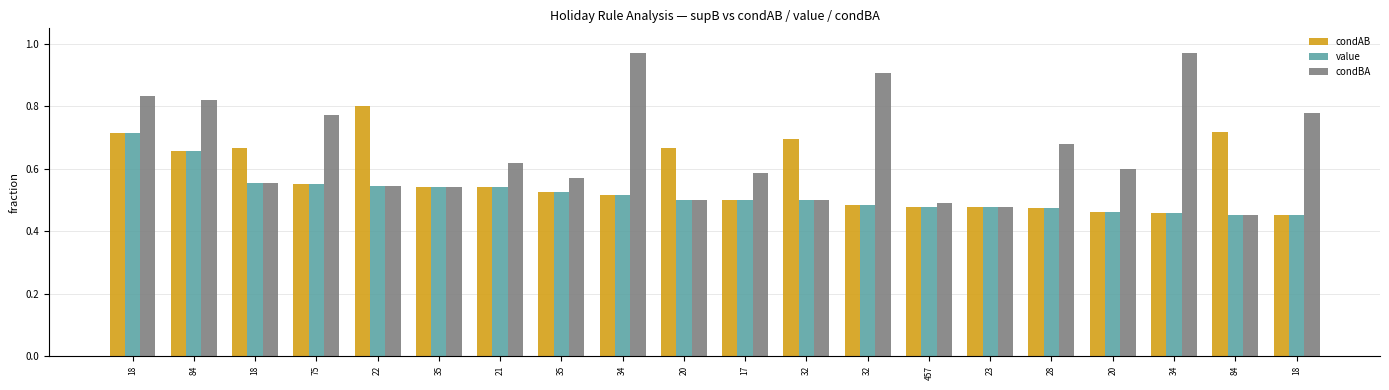

Are the bars grouped side by side (vs. stacked)?

Yes